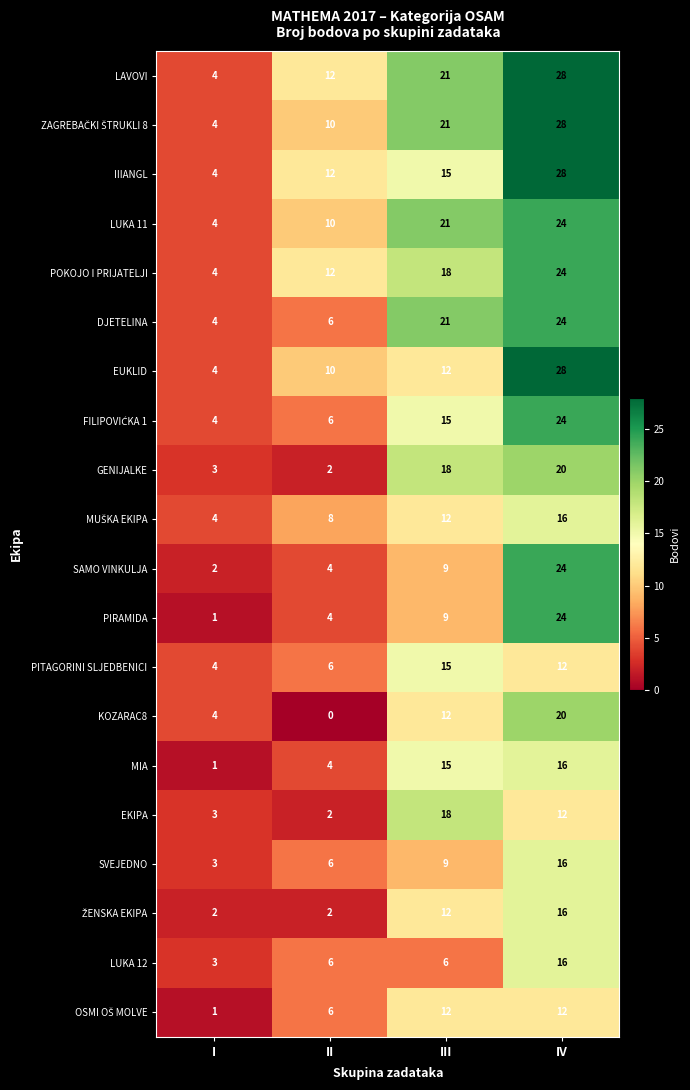

What is the total value across all series at I?

63